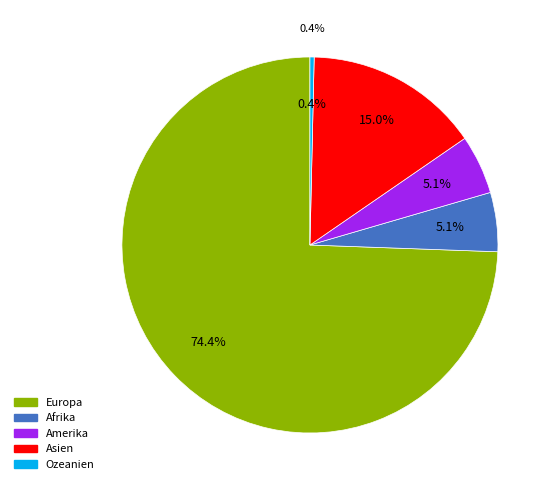

What is the change in value from Amerika to Ozeanien?

-66